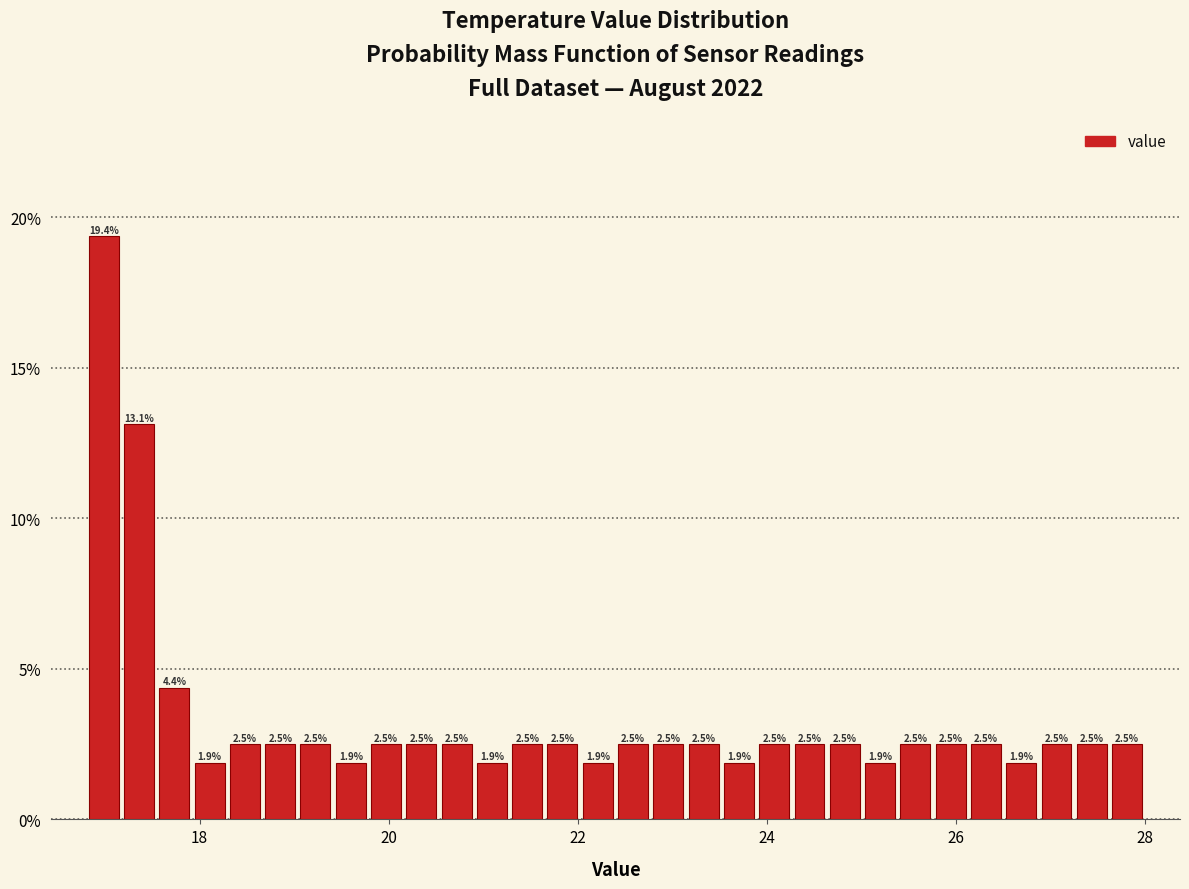

Read against the x-axis, roughly where is the centre of the tallest bar?

17.0